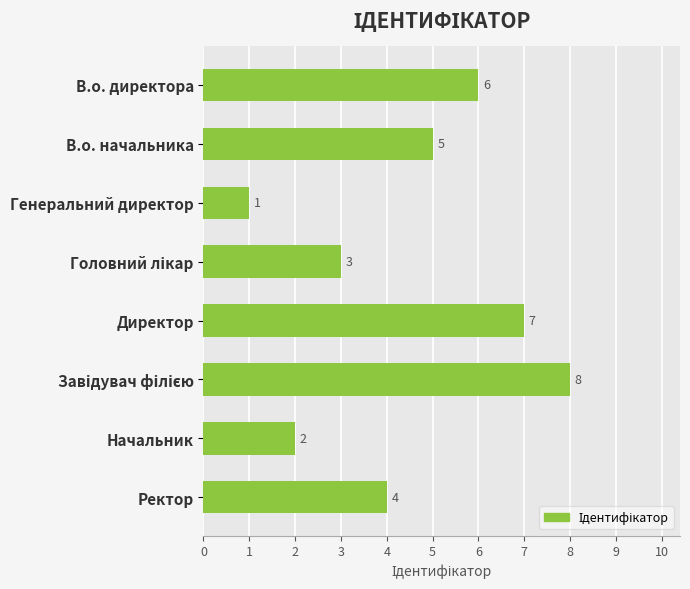

What is the sum of all values?

36